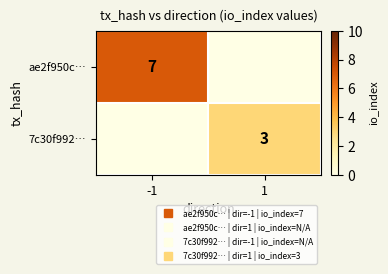

Between -1 and 1, which series saw the biggest shift?

ae2f950c…